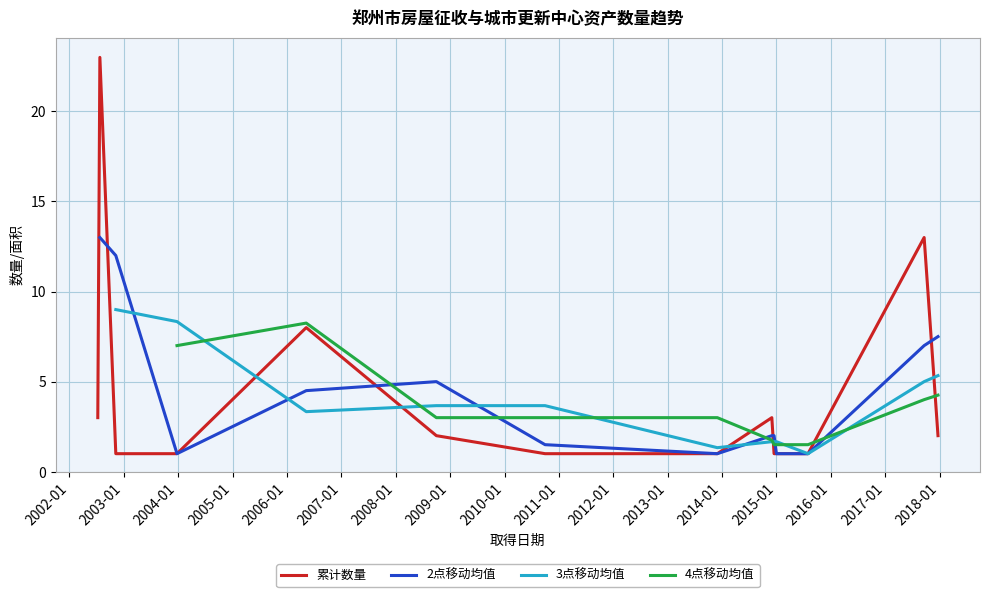

What is the sum of the 累计数量 values at 2005-01 and 2006-01?

10.0